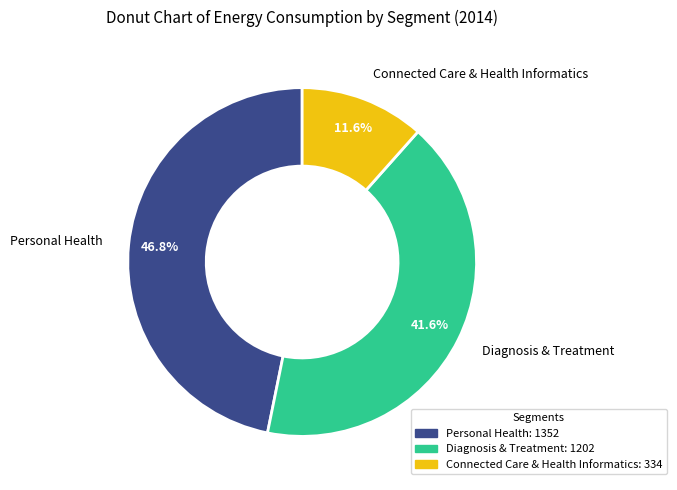

Between Connected Care & Health Informatics and Personal Health, which is larger?

Personal Health